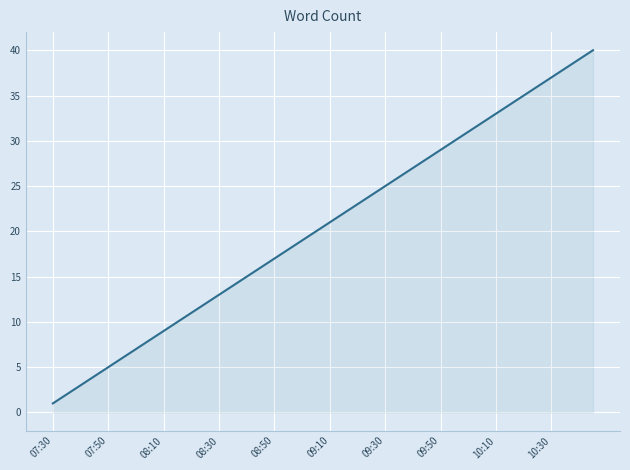

What is the sum of all values?

820